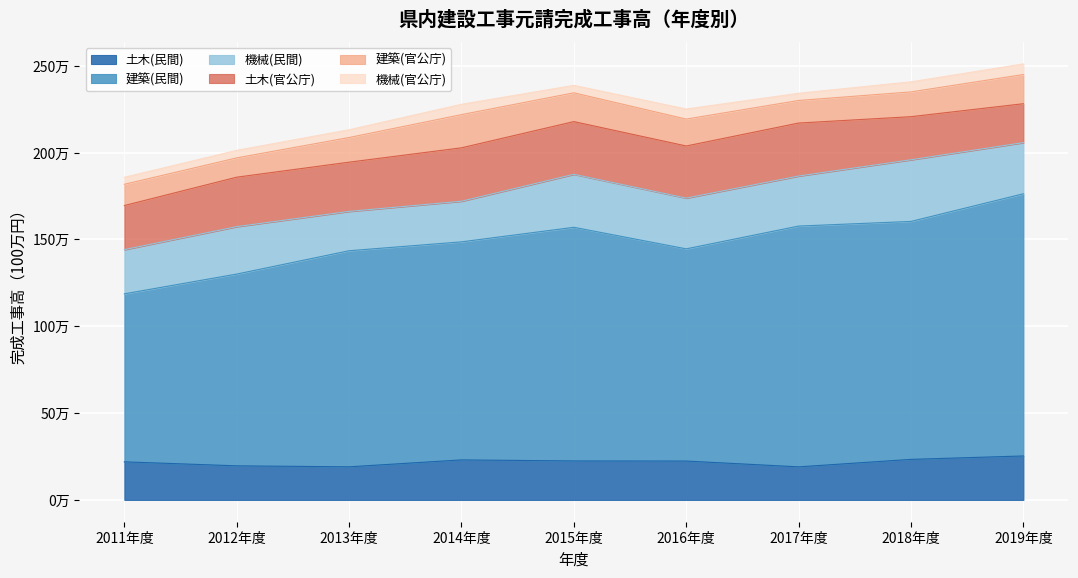

How many interior local peaks does the 土木(民間) series have?

1